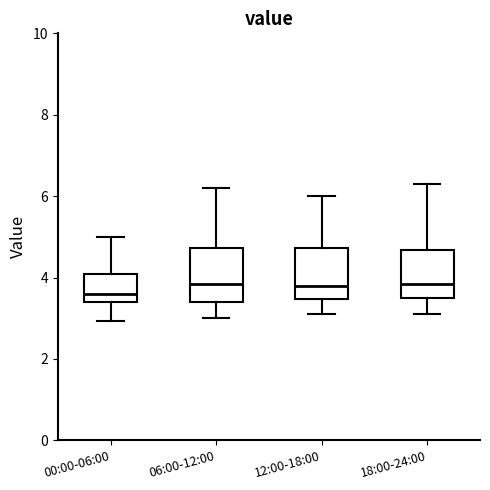

Which box's median line is the lowest?

00:00-06:00